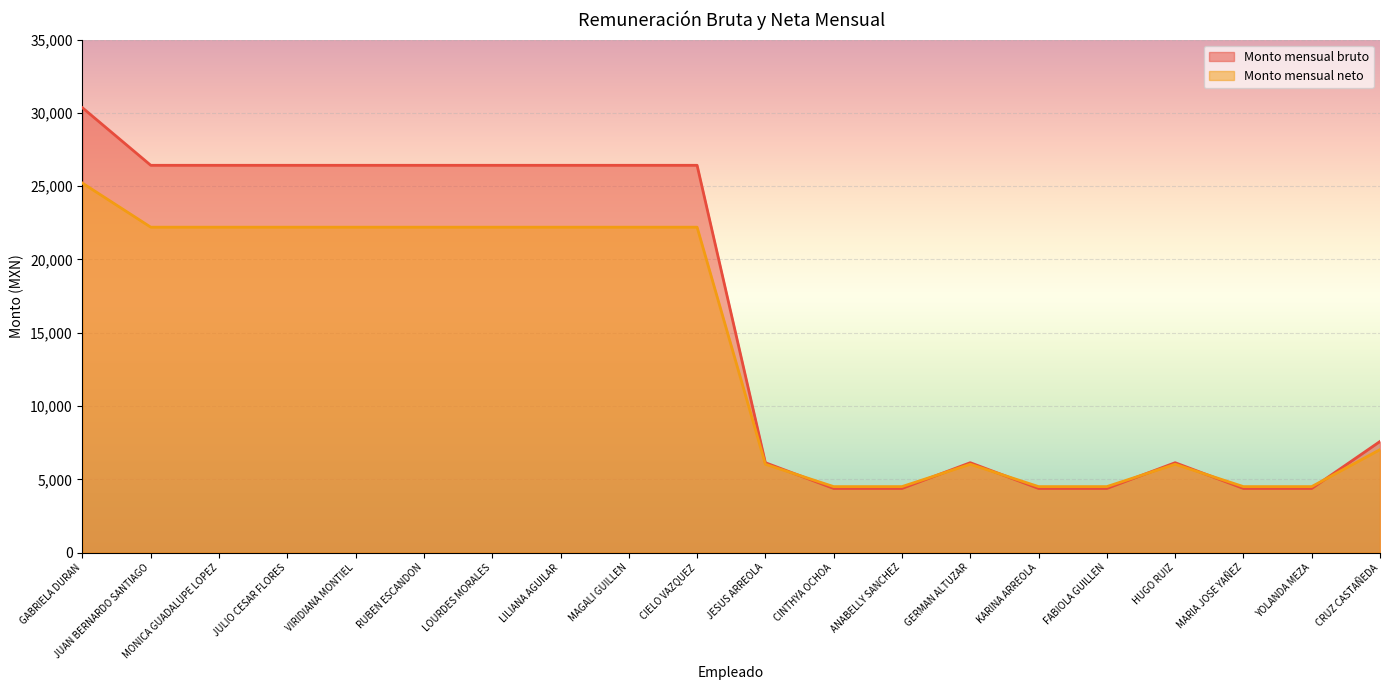

What is the difference between the highest and lowest values at JULIO CESAR FLORES?

4221.6